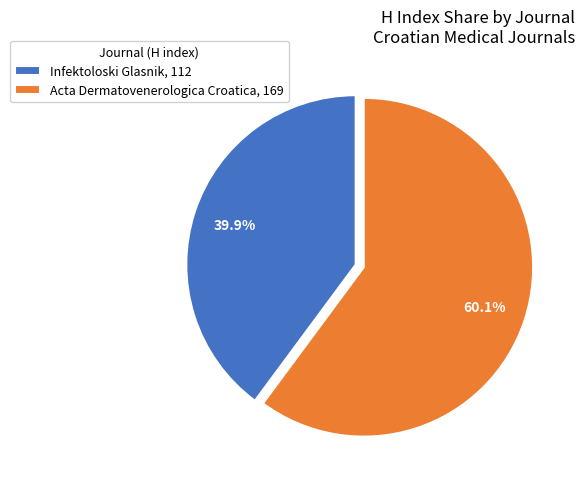

Combined, what portion of the pie is Infektoloski Glasnik and Acta Dermatovenerologica Croatica?

100.0%